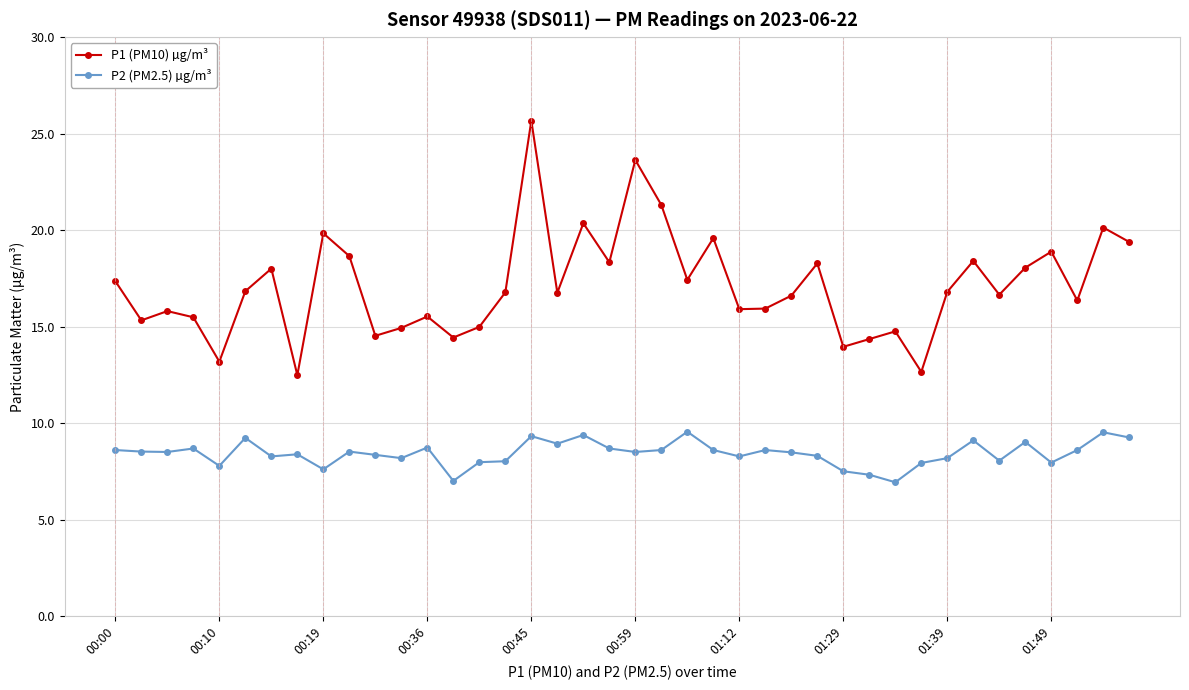

Rank the series by their average value, from highest to lowest.

P1 (PM10) µg/m³, P2 (PM2.5) µg/m³